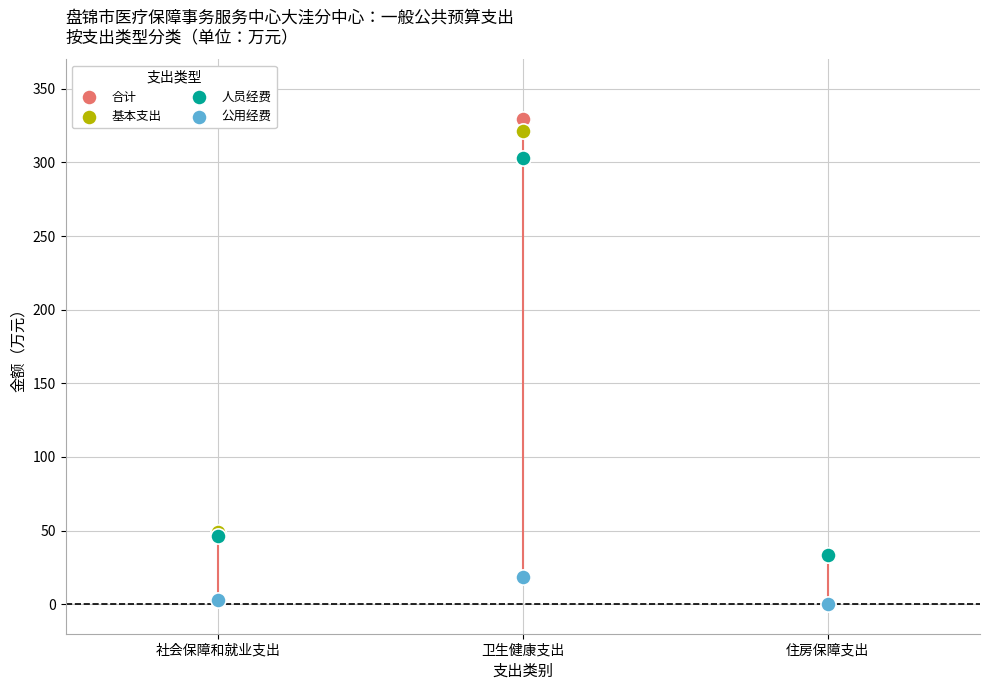

Which series has the largest Y range (max minus min)?

合计